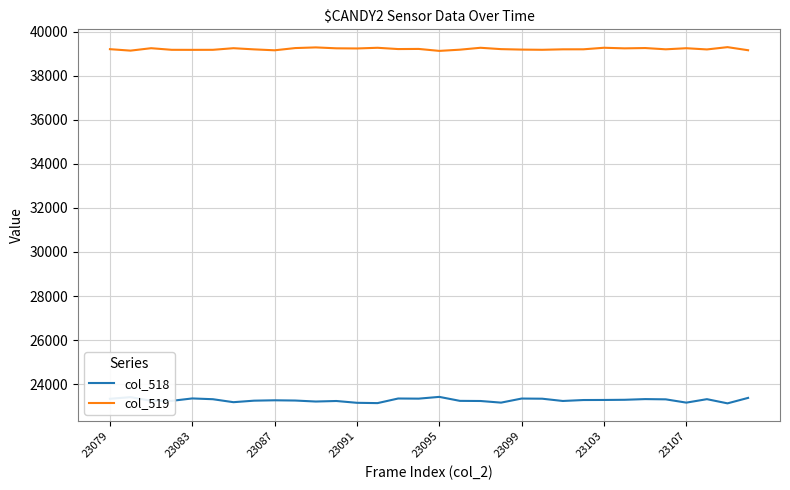

Which series has the largest range (max minus min)?

col_518